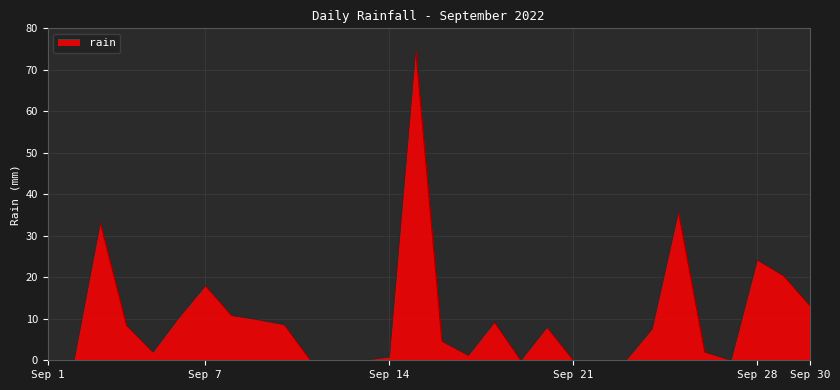

What is the difference between the maximum and minimum values?

75.0